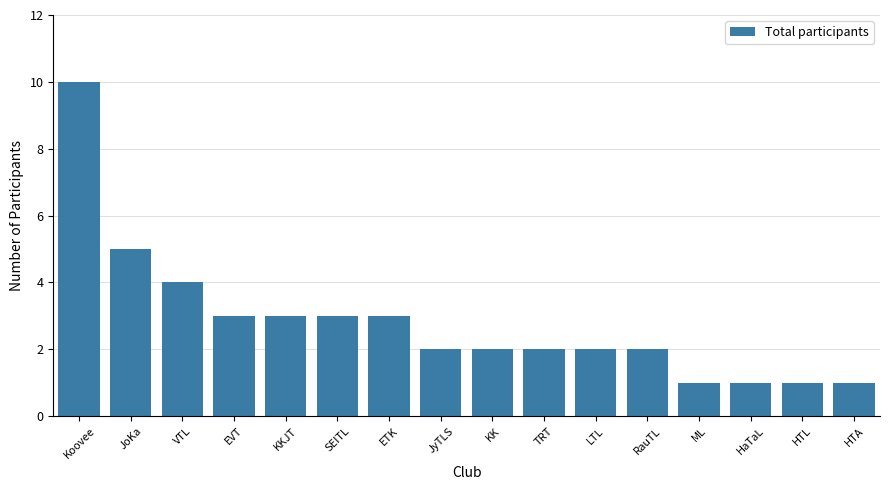

What is the label of the 5th bar from the left?

ETK